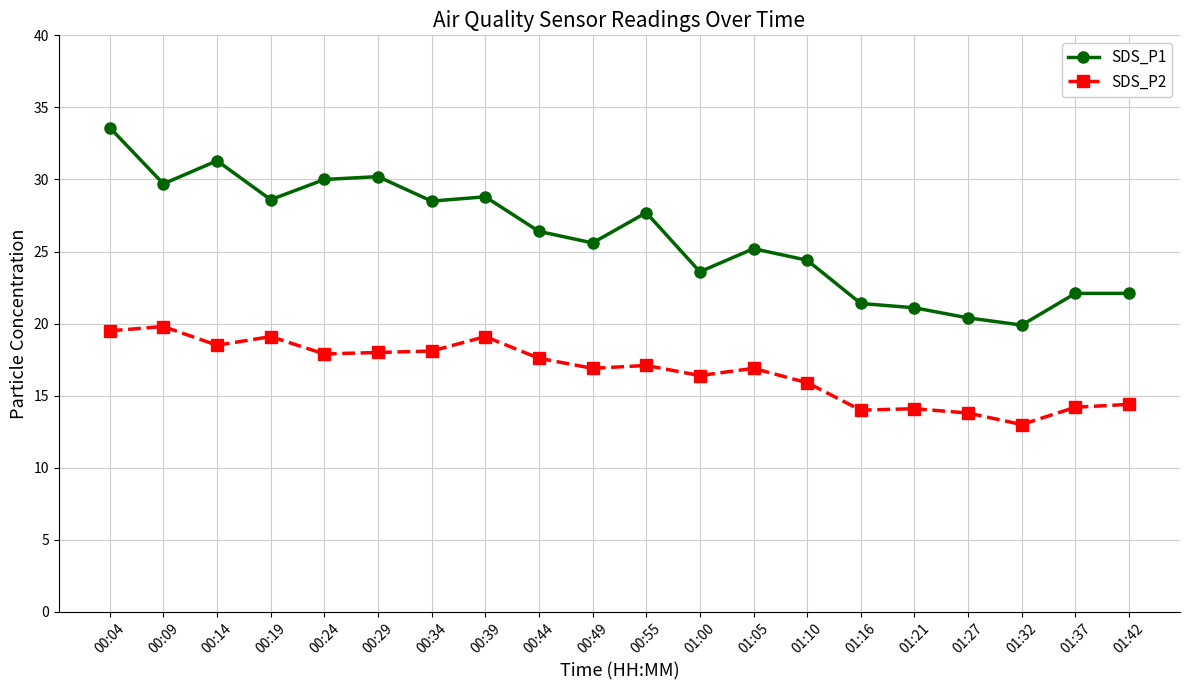

True or false: SDS_P1 has more than 0 points higher than both neighbors.

True